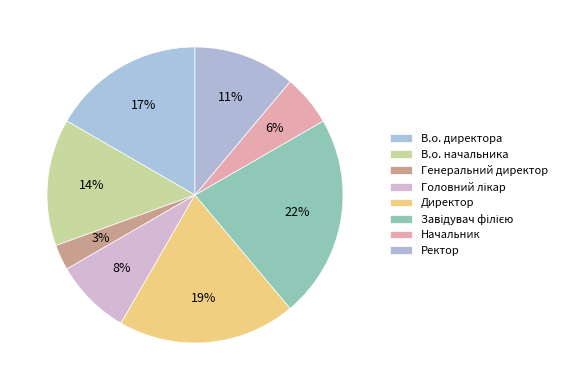

The В.о. директора slice represents 17% of the pie. True or false?

True